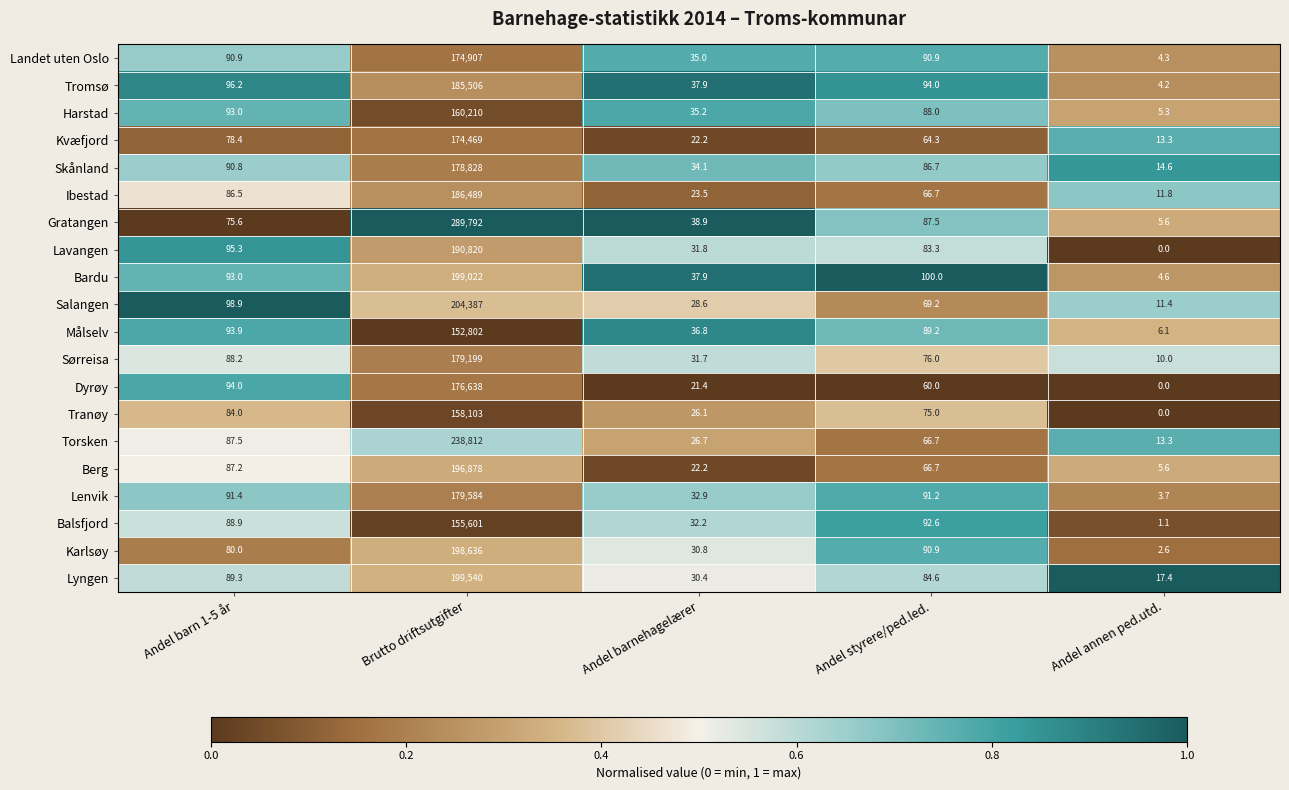

Where is Lyngen nearest to the value 99778?

Andel barn 1-5 år